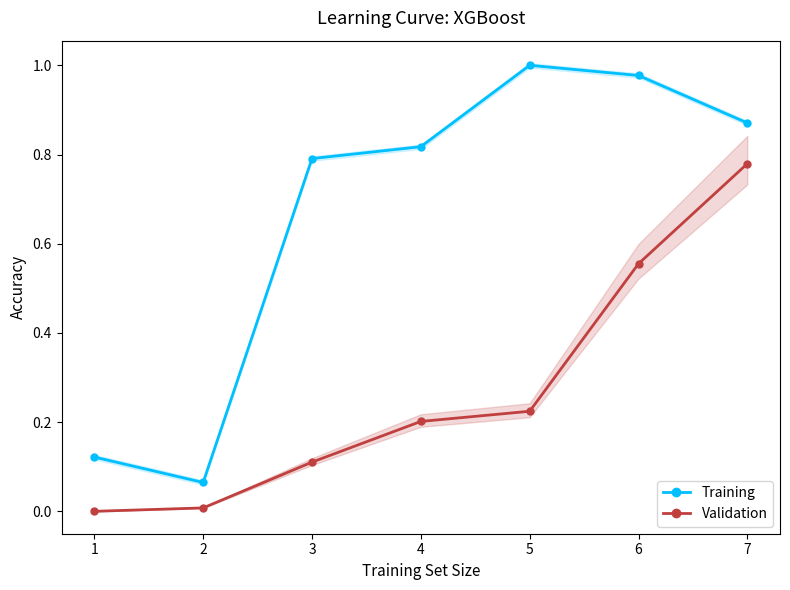

Rank the series at 6 from lowest to highest value.

Validation, Training